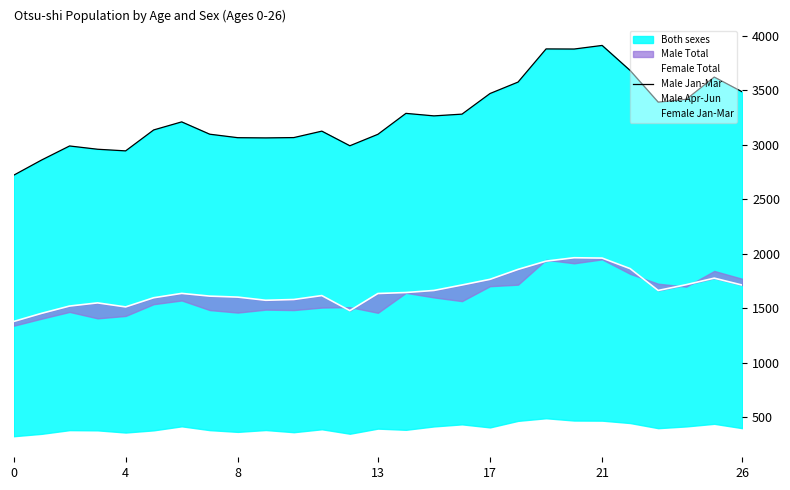

What is the minimum value shown in the chart?

315